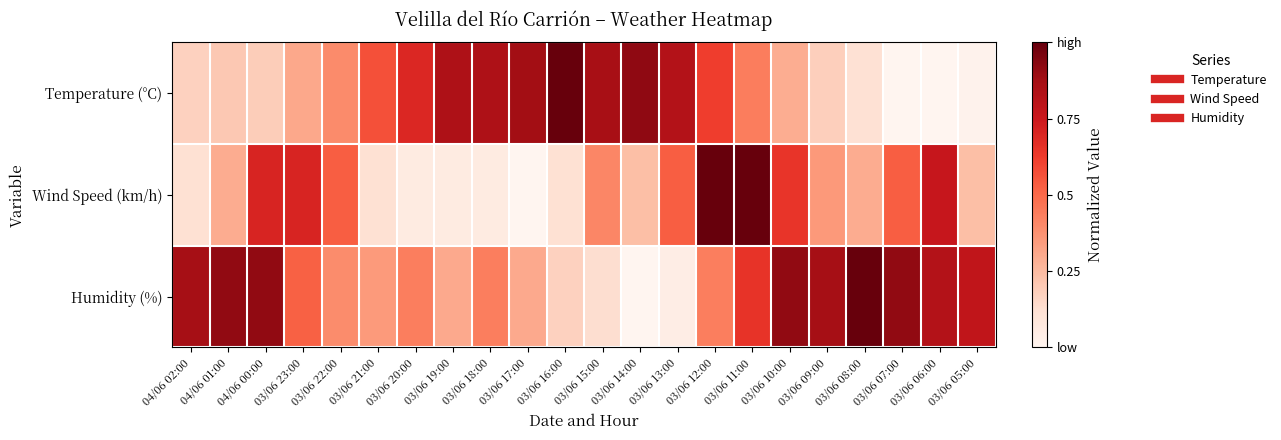

Which category has the highest value across all series?

03/06 16:00